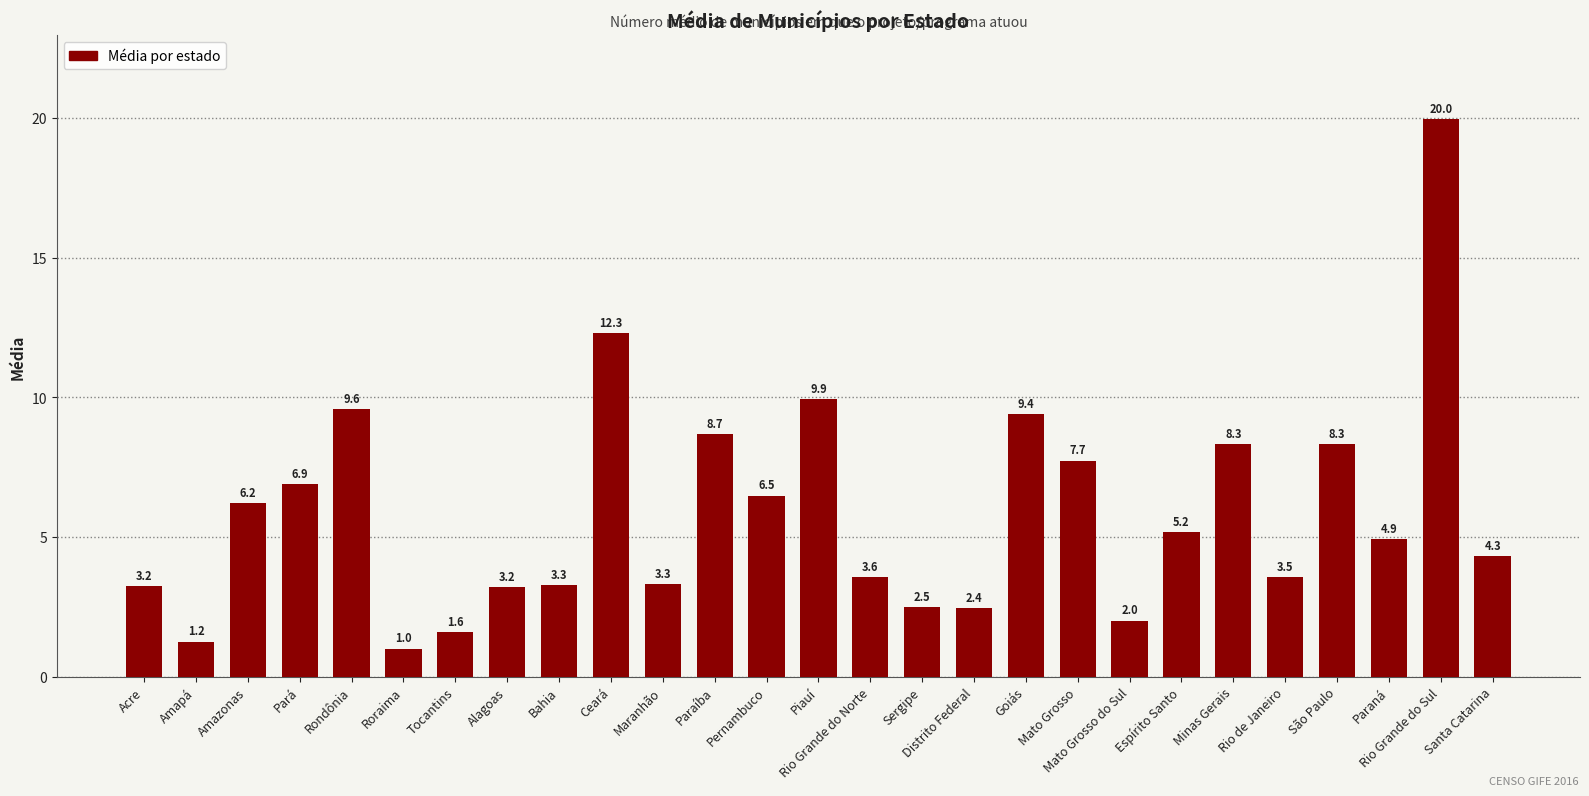

What is the sum of the values at Rio Grande do Norte and Pará?

10.5